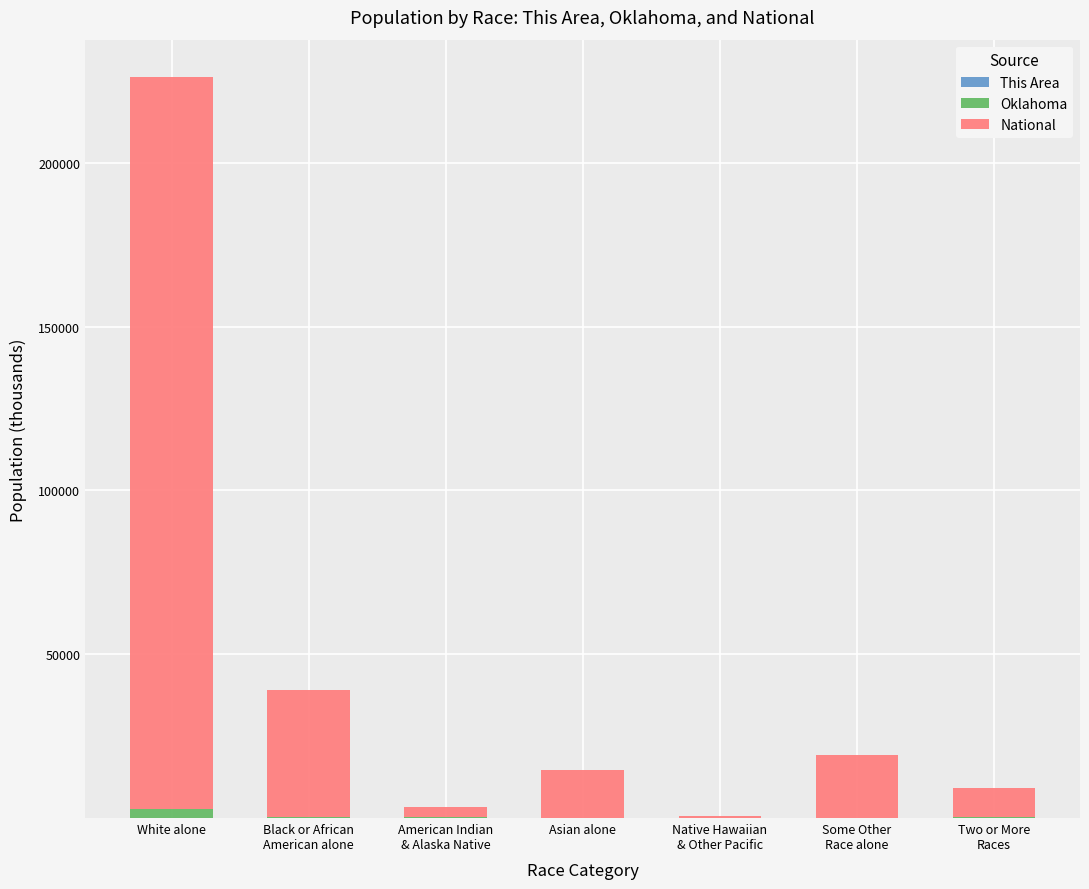

True or false: Oklahoma has a value of 2706.8 at White alone.

True